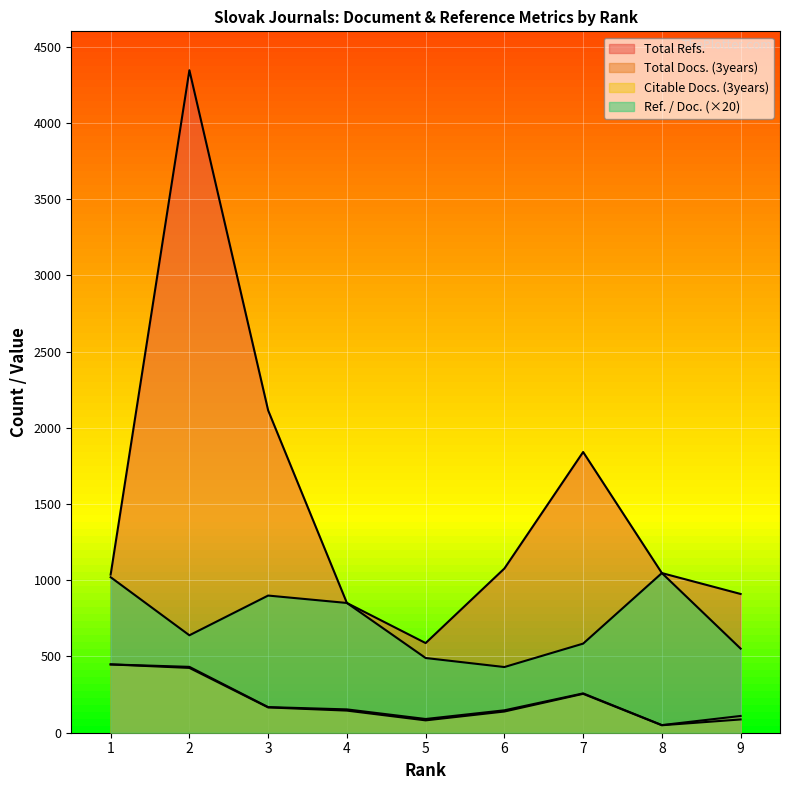

Between 2 and 1, which is larger?

1